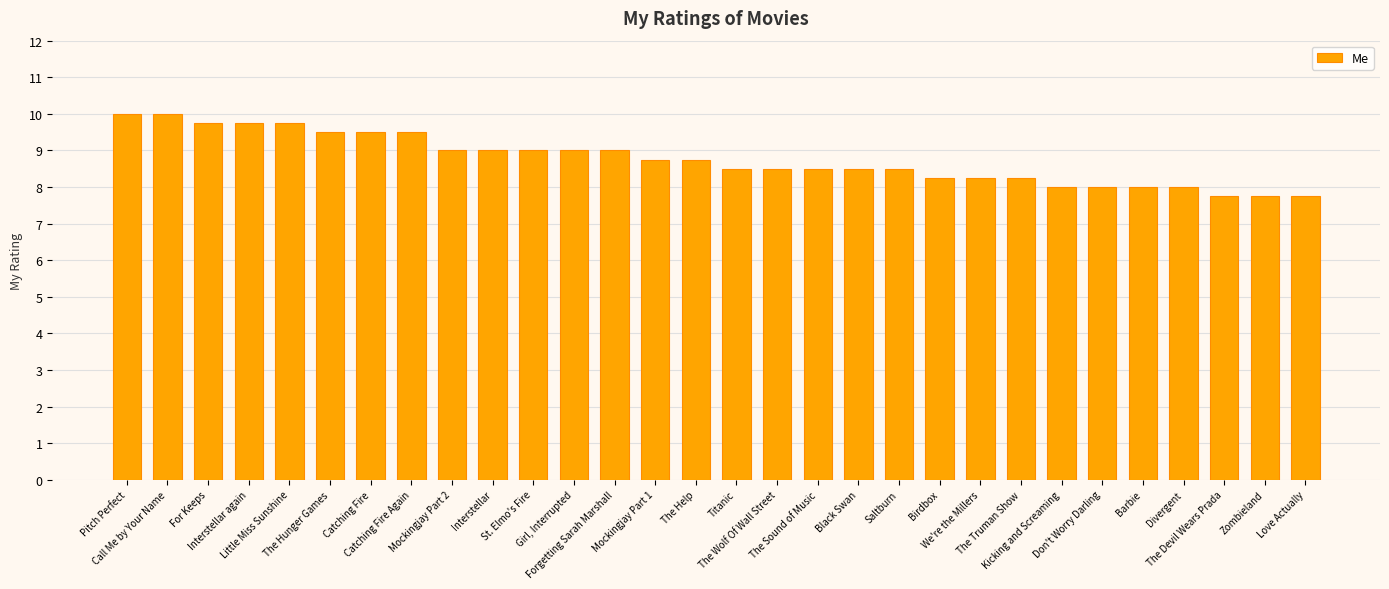

Count the number of categories in the chart.

30